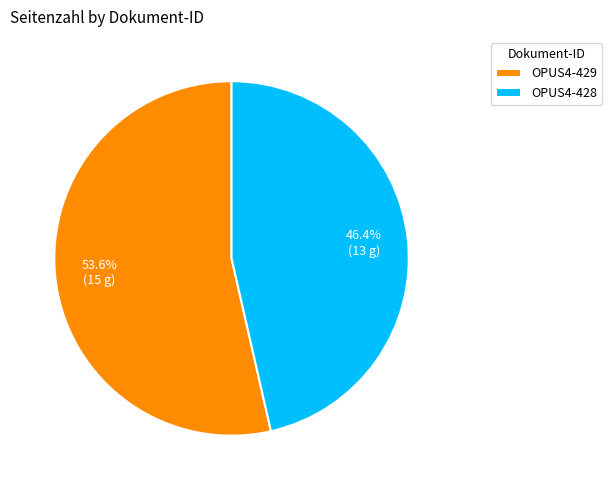

To the nearest percent, what is the combined percentage of OPUS4-428 and OPUS4-429?

100%